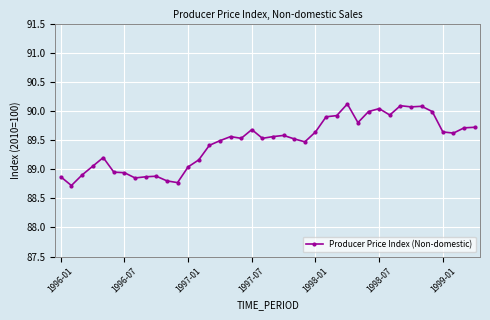

True or false: the data has more than 2 interior local peaks.

True